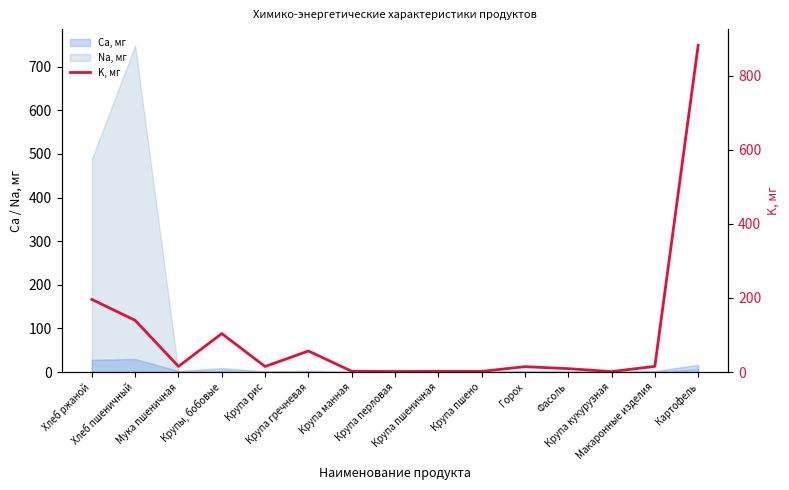

The chart shows a value of 1.9 at Крупа пшеничная. True or false?

True